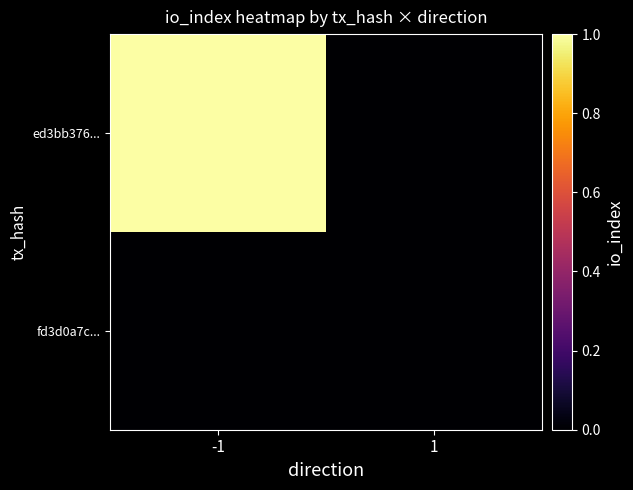

At -1, list the series in order from smallest to largest.

fd3d0a7c..., ed3bb376...